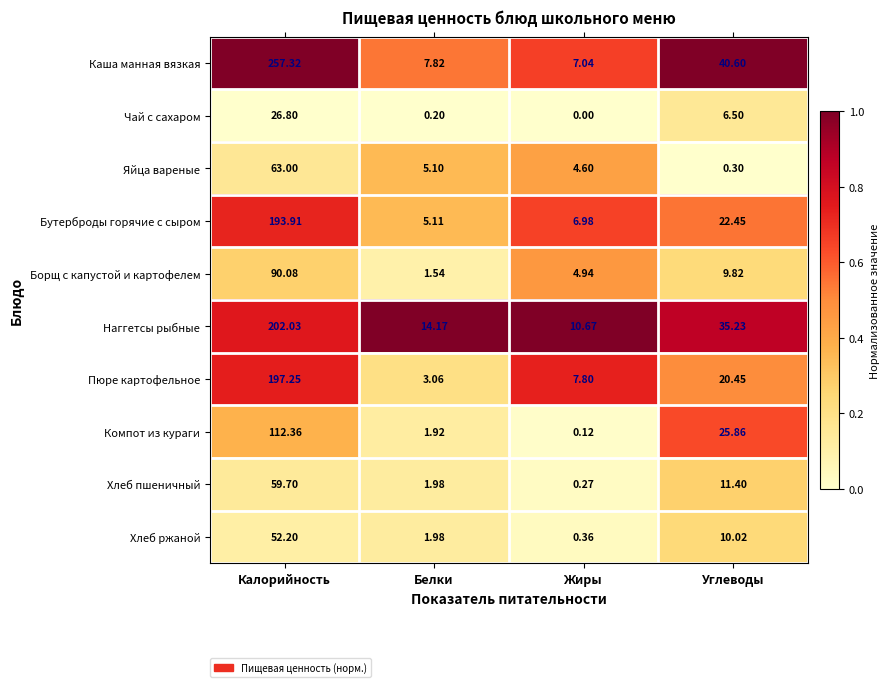

At which label does Пюре картофельное first exceed 20?

Калорийность